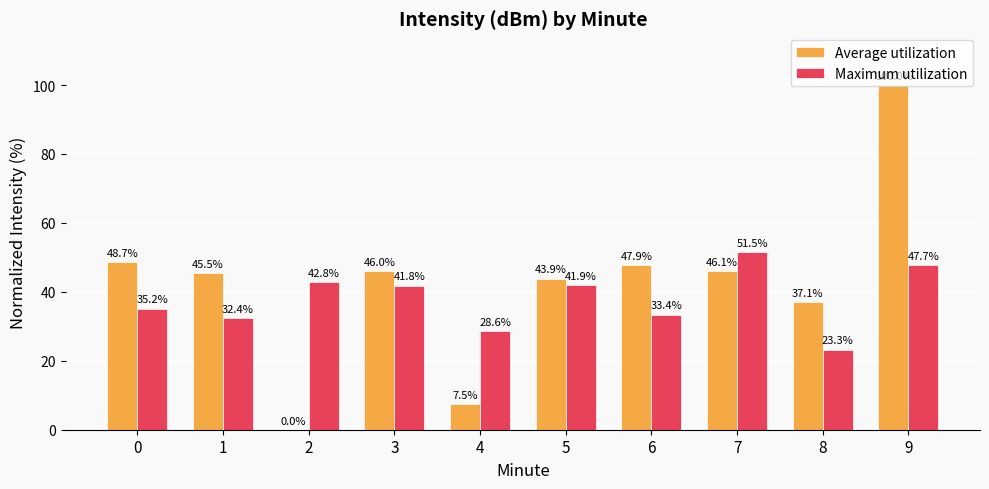

At which label does Average utilization reach its peak?

9